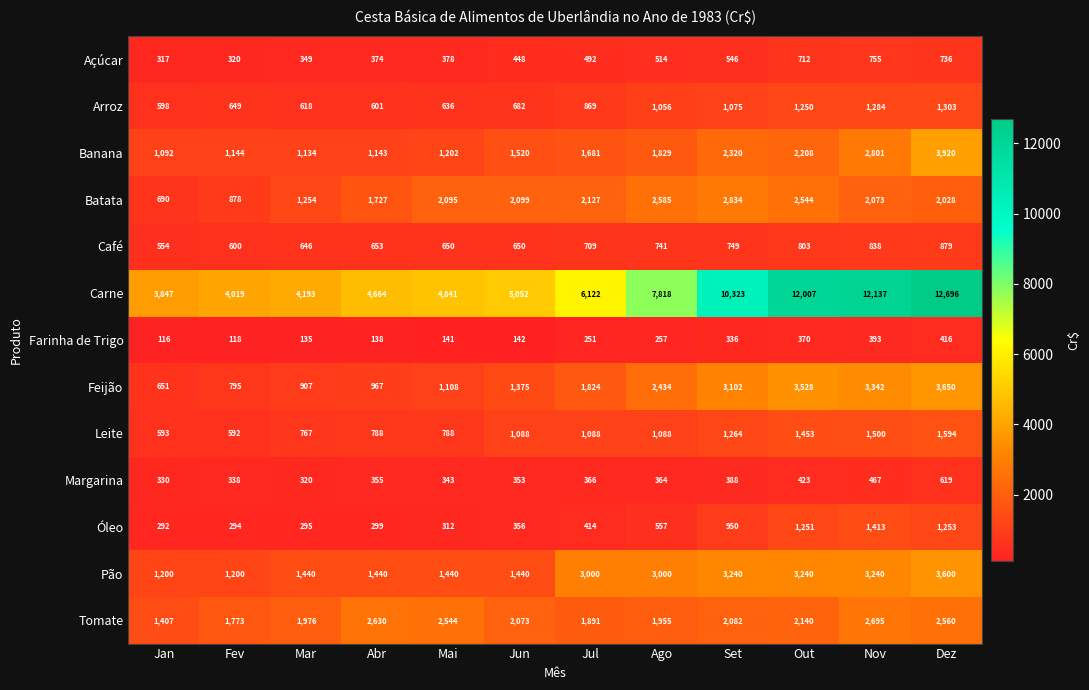

What is the sum of all Margarina values?

4666